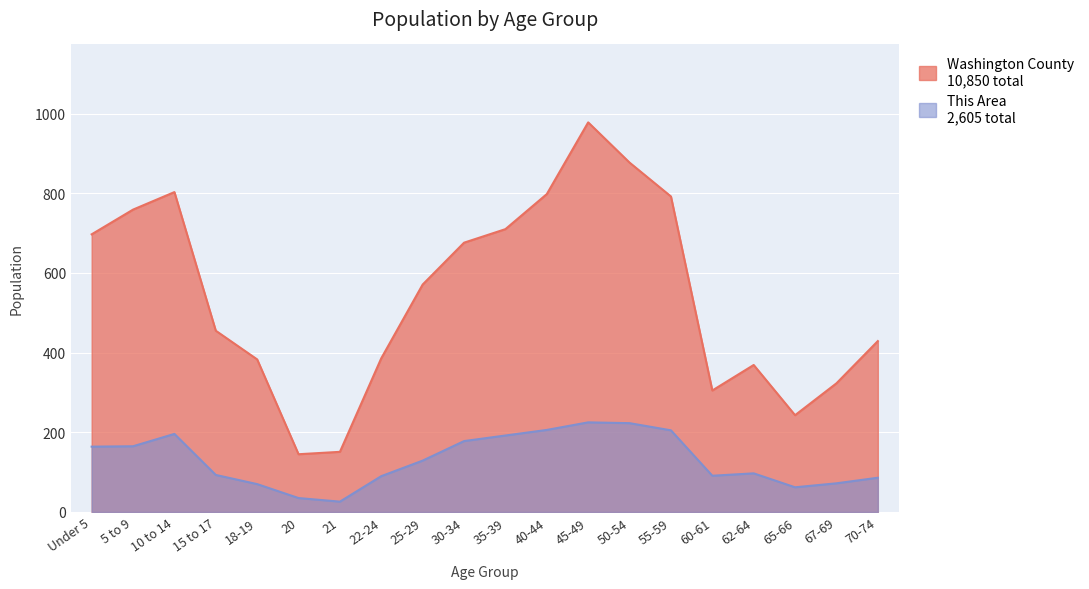

At which label does This Area first exceed 129?

Under 5